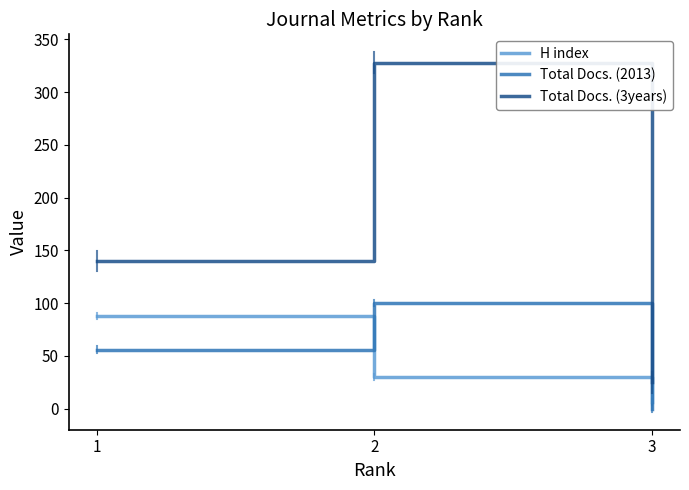

At 3, list the series in order from largest to smallest.

Total Docs. (3years), H index, Total Docs. (2013)